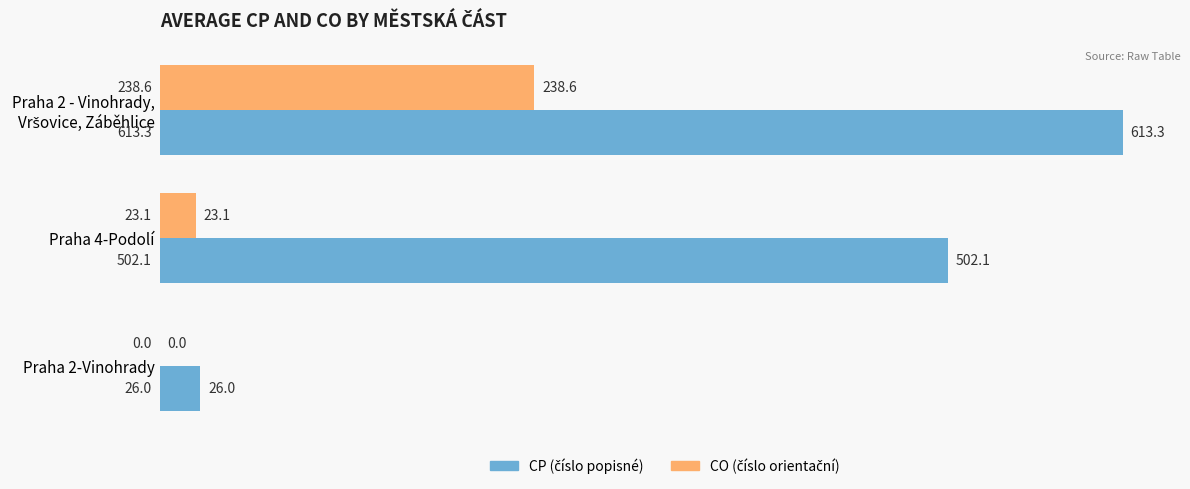

What is the maximum value shown in the chart?

613.3